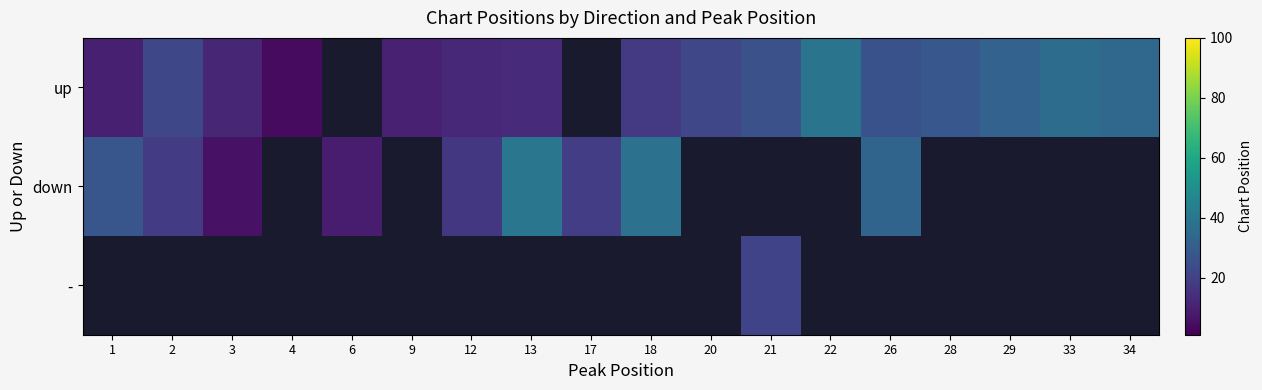

How many data points in row_0 are above 13?

10